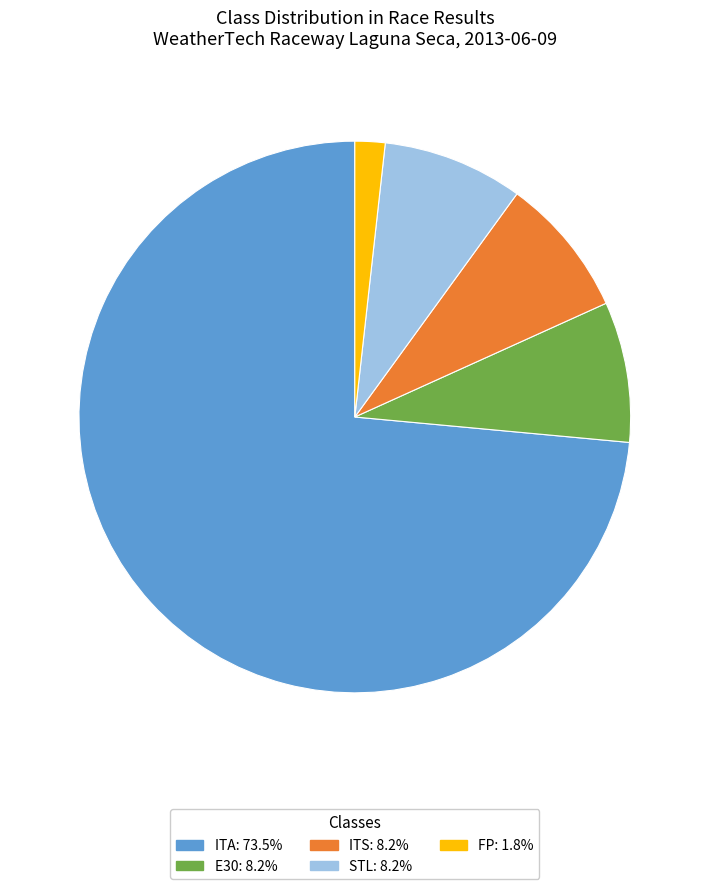

Is there a majority slice in this chart?

Yes